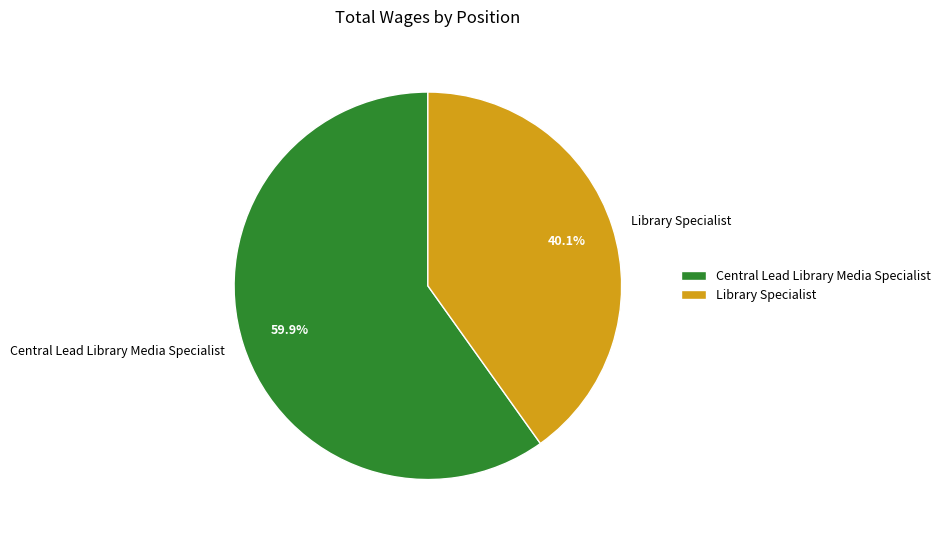

Which category has the smallest portion of the pie?

Library Specialist